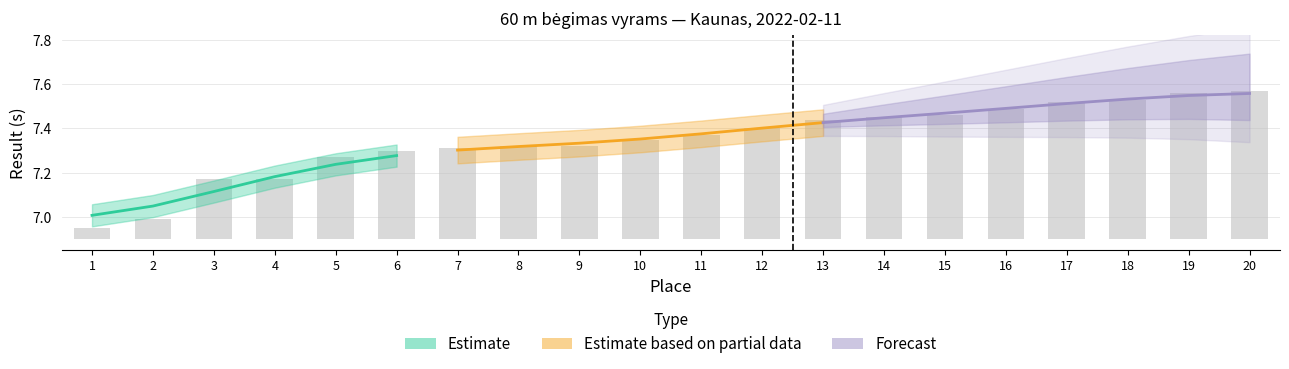

List the labels in order of value, smallest first.

1, 2, 3, 4, 5, 6, 7, 8, 9, 10, 11, 12, 13, 14, 15, 16, 17, 18, 19, 20